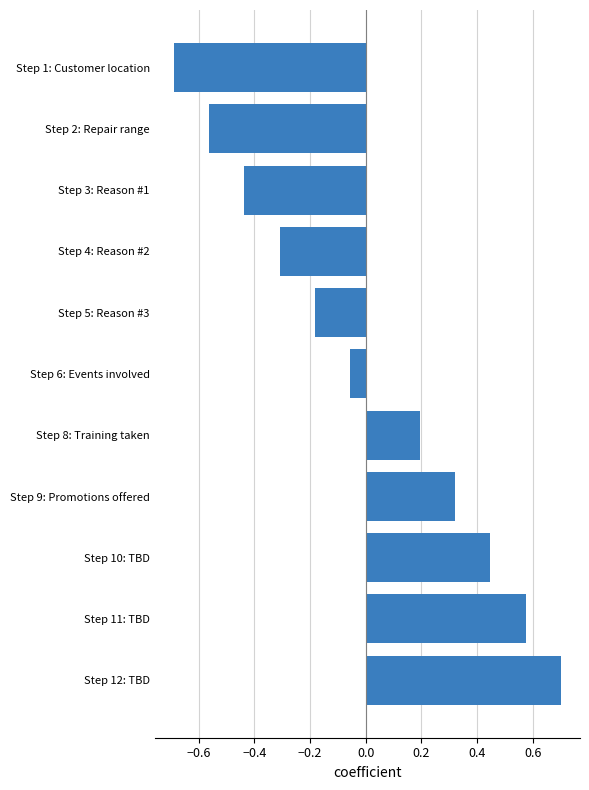

How many data points are above 0?

5